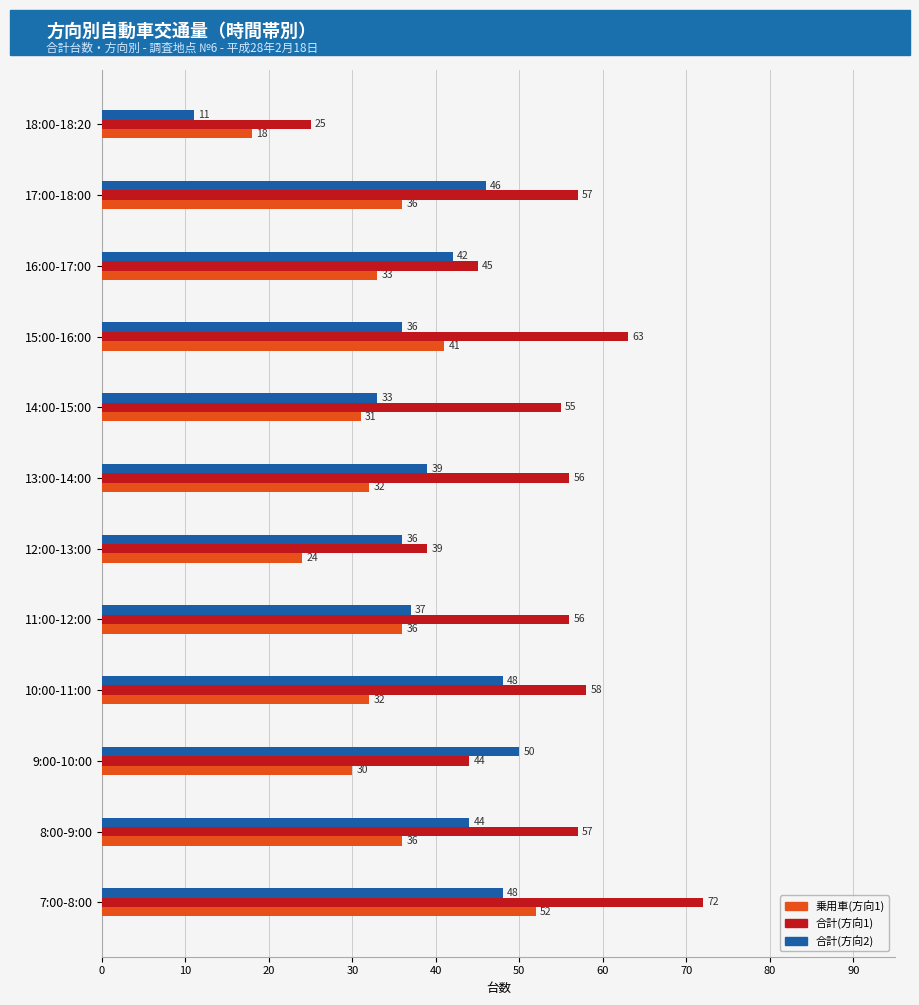

True or false: 乗用車(方向1) has a value of 36 at 17:00-18:00.

True